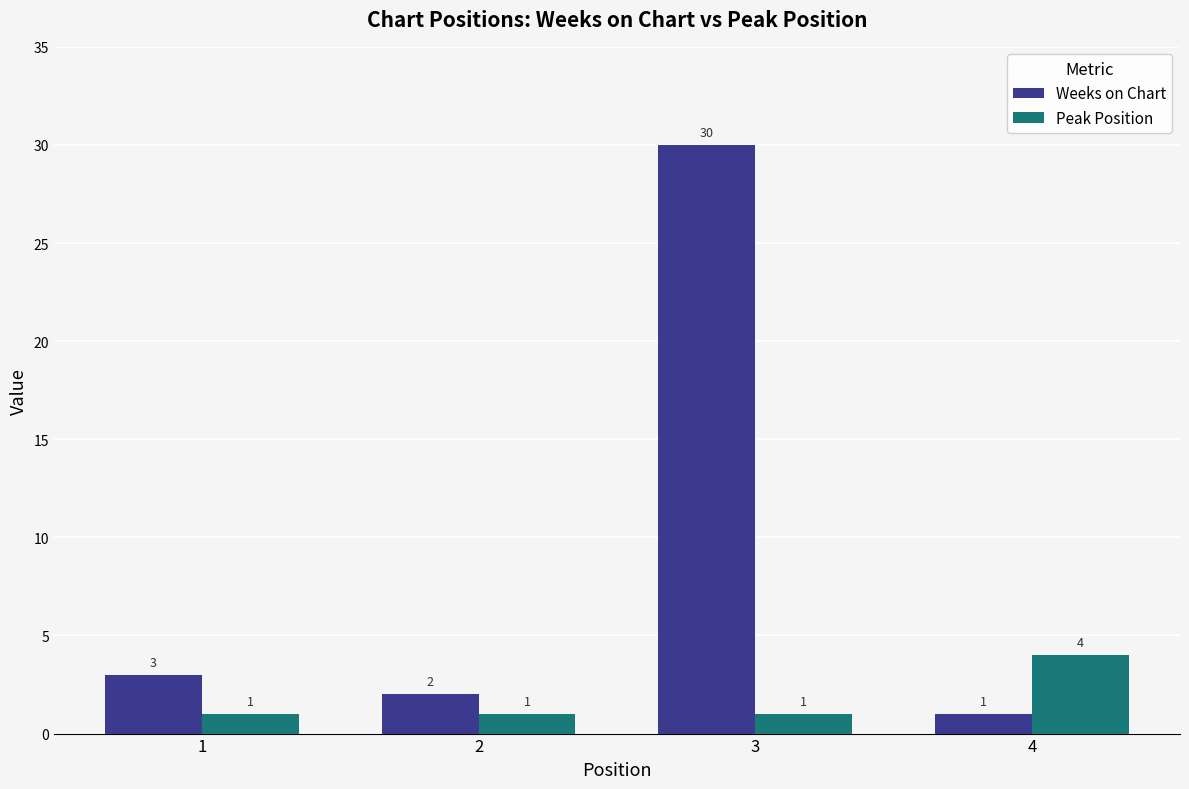

What is the total value across all series at 3?

31